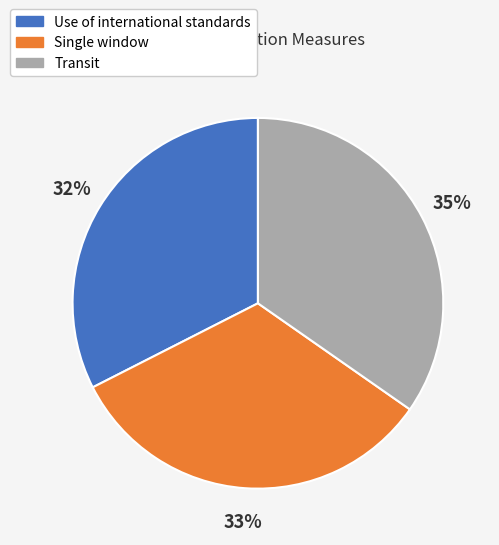

Is there any slice that represents more than half of the pie?

No